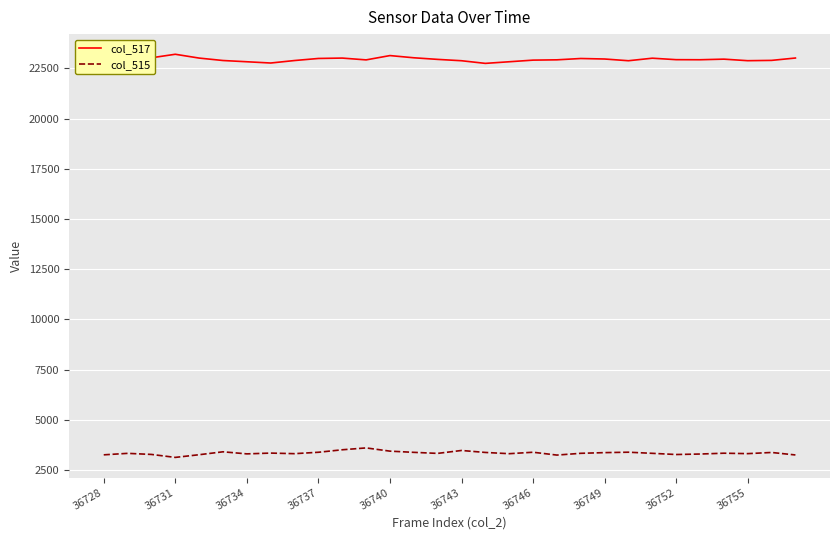

What are all the series names shown in the legend?

col_517, col_515